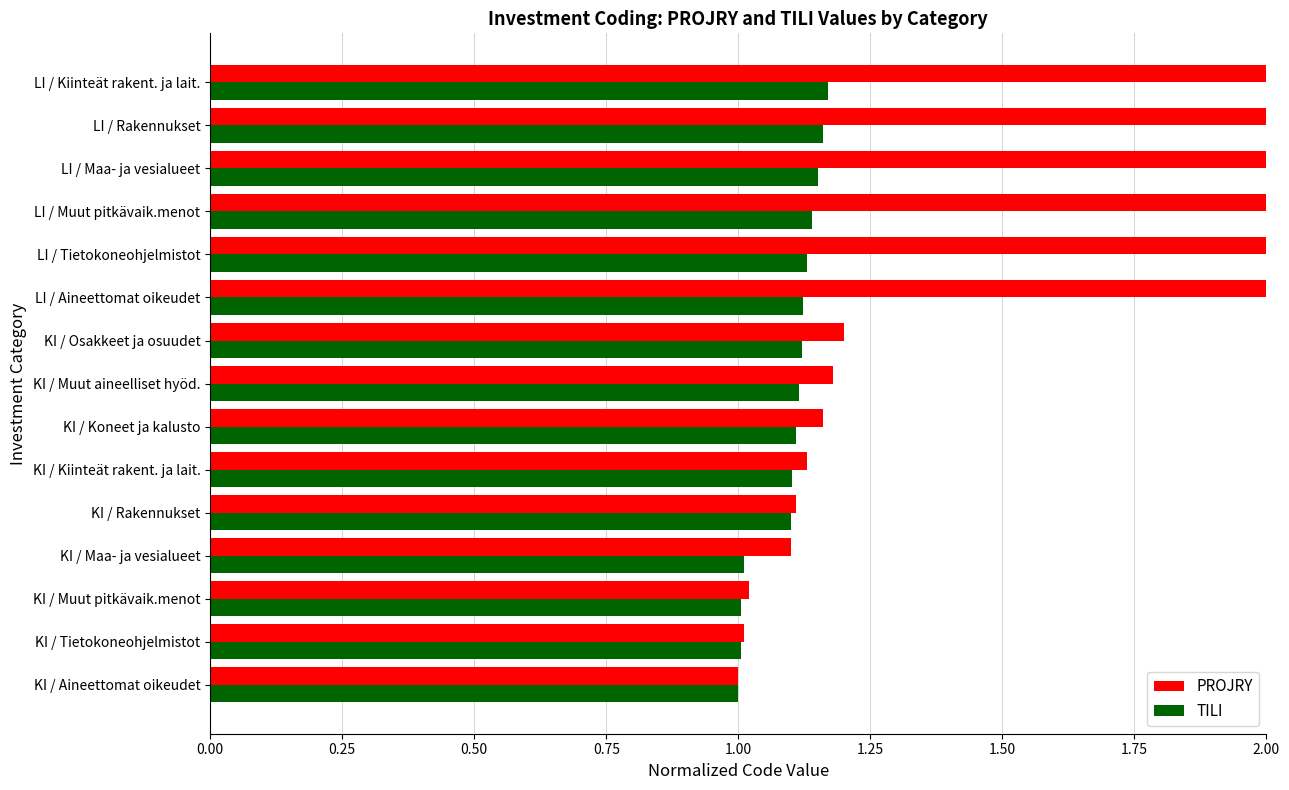

Is it true that PROJRY equals 1.9 at KI / Muut aineelliset hyöd.?

False